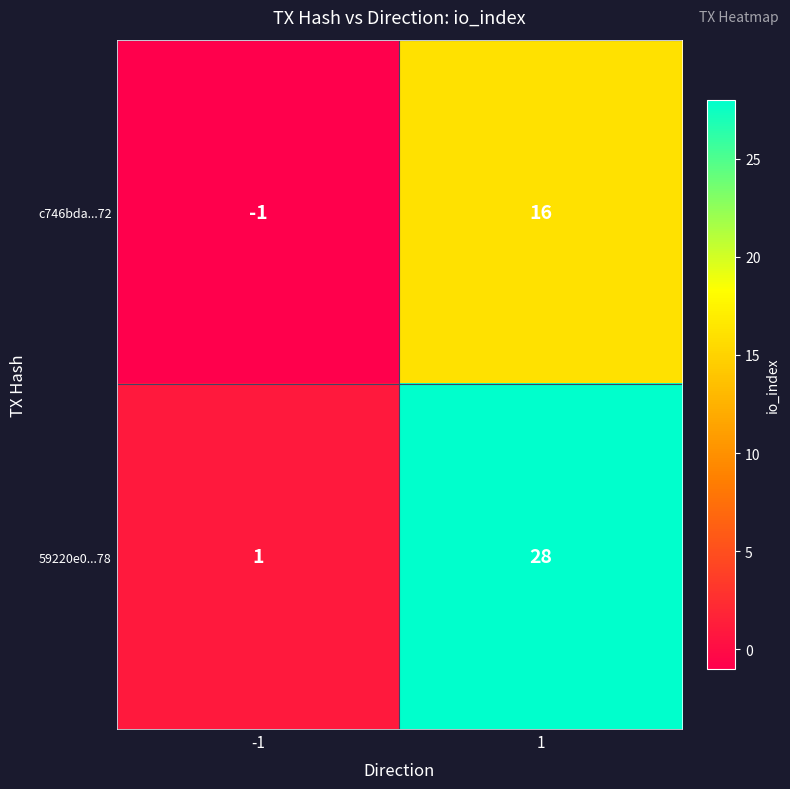

Is it true that c746bda...72 equals 25 at 1?

False